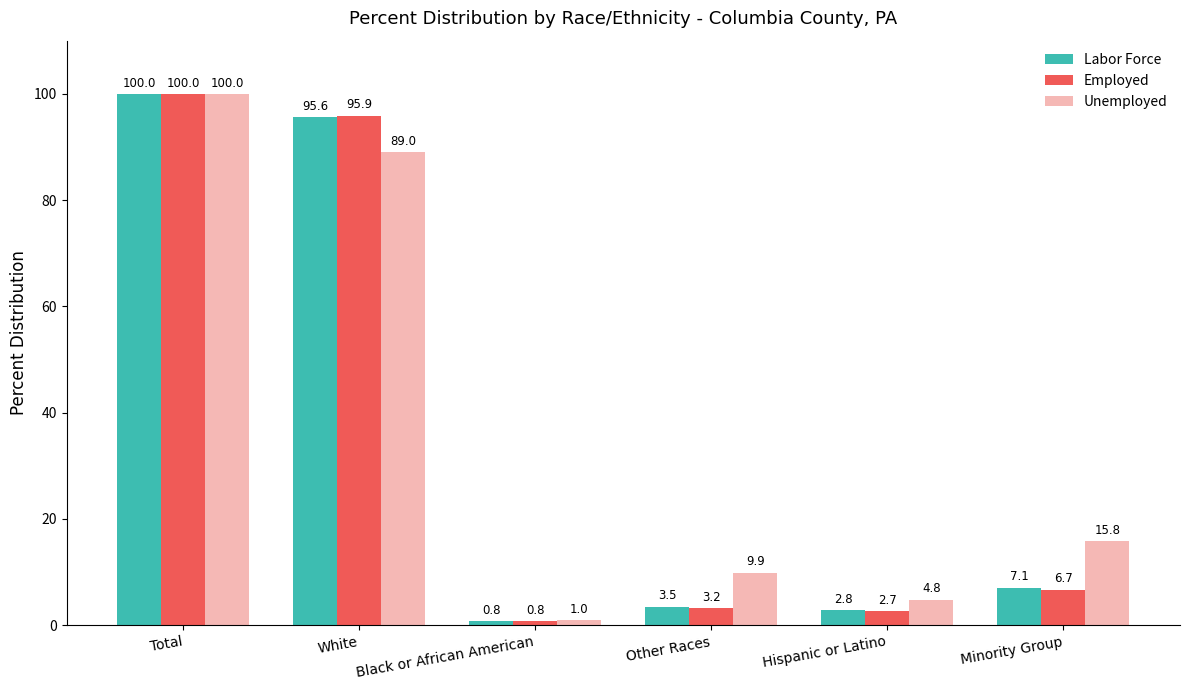

What is the difference between the maximum and minimum values in the Employed series?

99.2